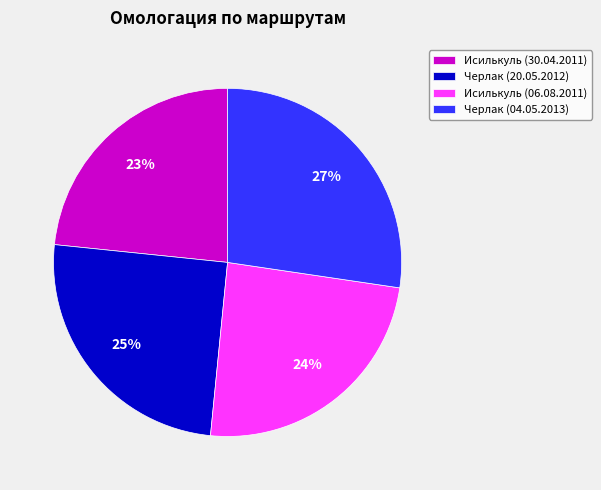

To the nearest percent, what is the average slice percentage?

25%